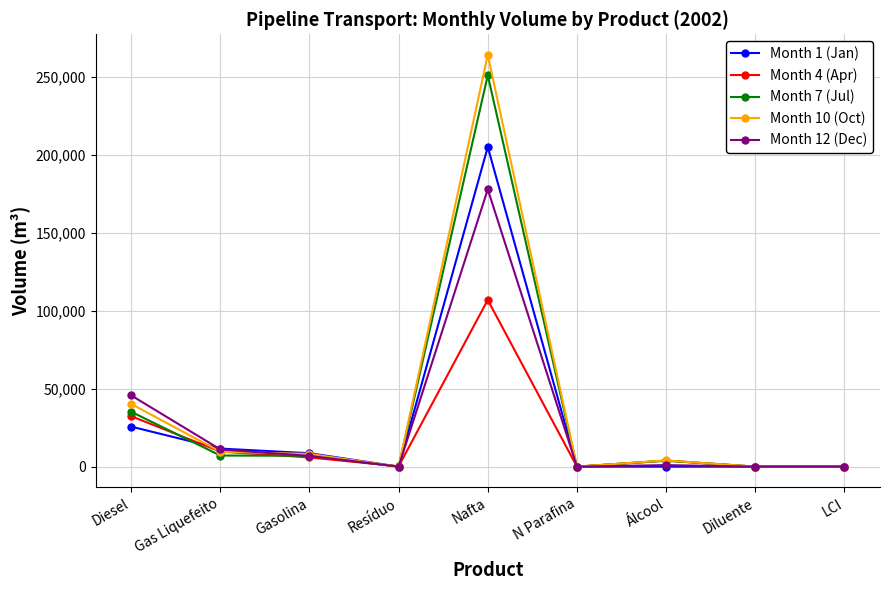

Is it true that Month 1 (Jan) equals 0 at Diluente?

True